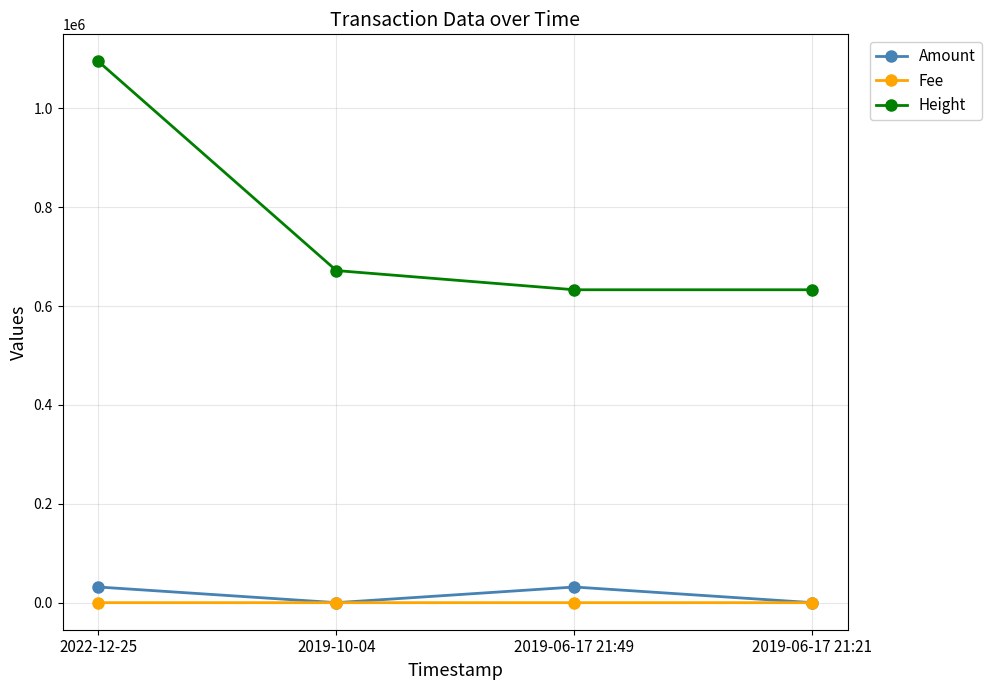

What is the minimum value for Height?

632941.0